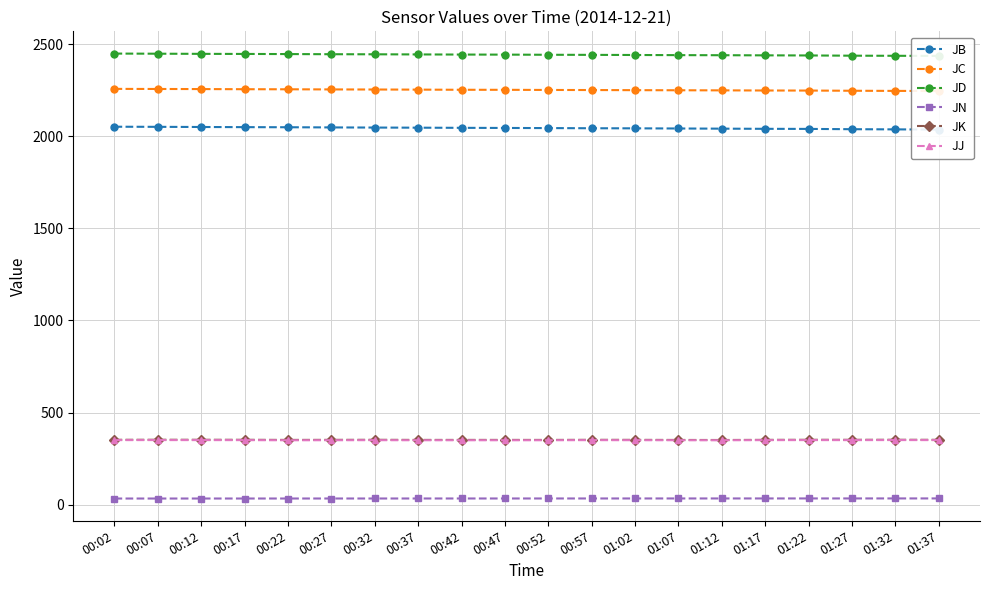

What is the difference between the maximum and minimum values in the JJ series?

1.1